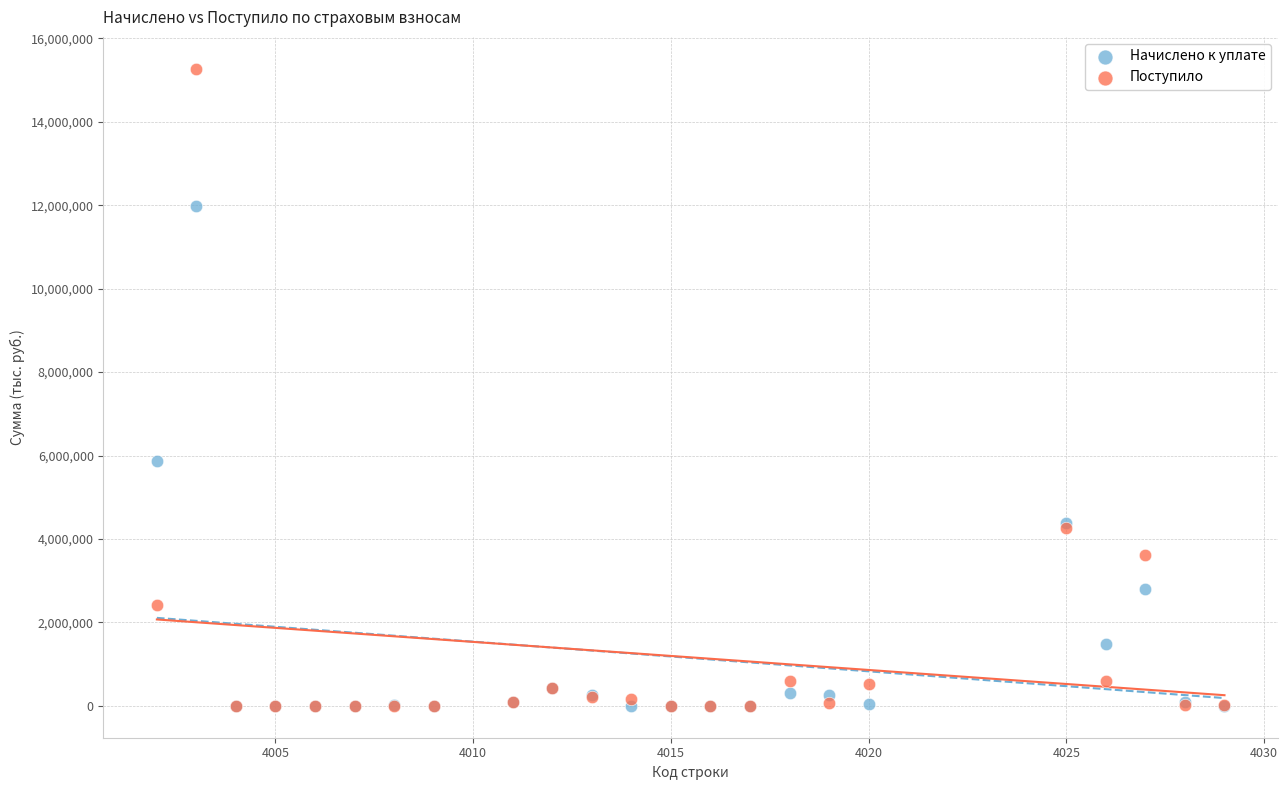

Across all series, what Y value is closest to 7636089?

5868353